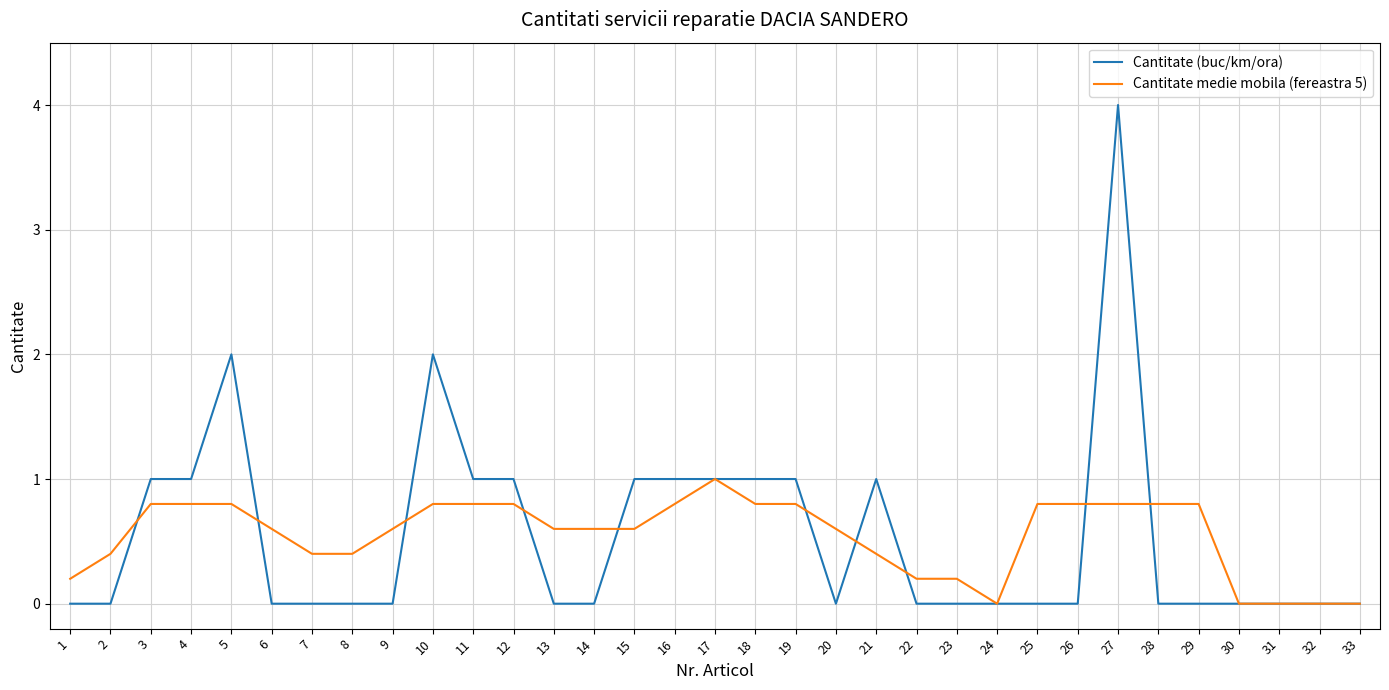

The value of Cantitate medie mobila (fereastra 5) at 6 is 0.6. True or false?

True